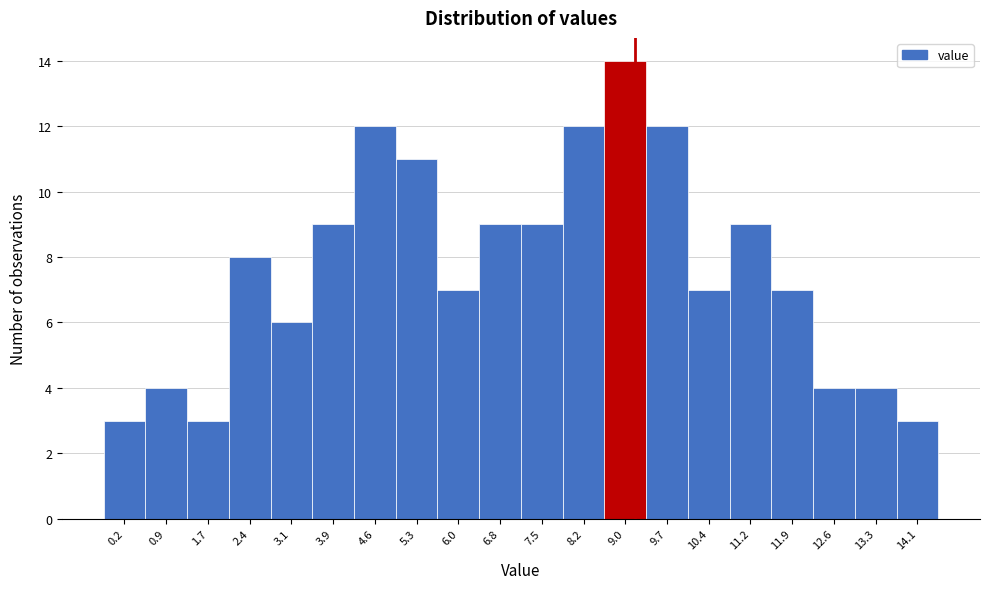

Reading right to left, transcribe all the data shown in this chart.

3	4	4	7	9	7	12	14	12	9	9	7	11	12	9	6	8	3	4	3